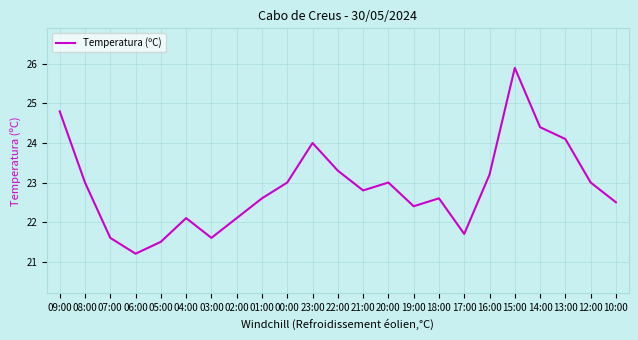

How many interior local peaks (higher than both neighbors) does the data have?

5